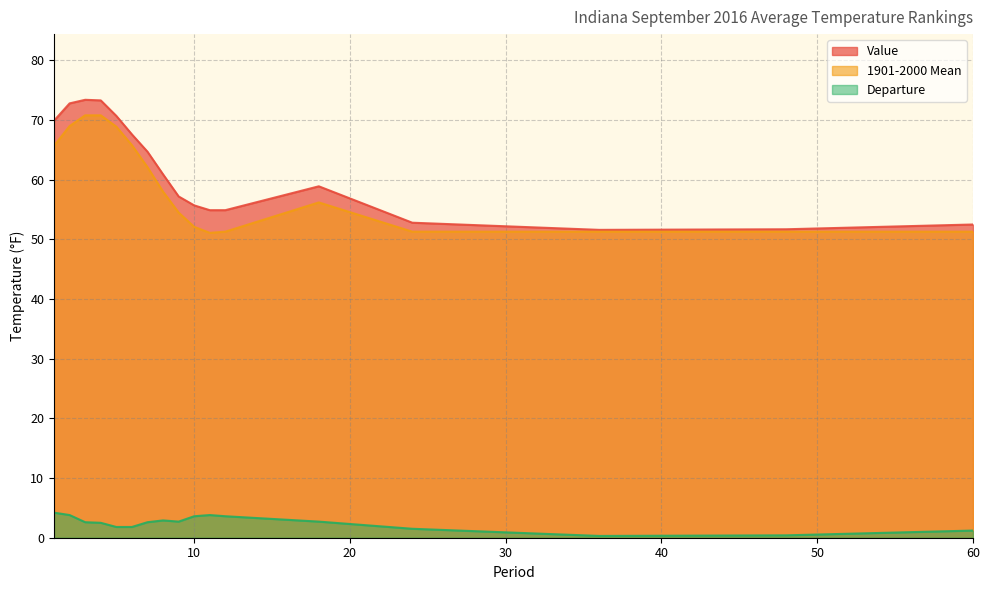

How many distinct data groups are displayed?

3